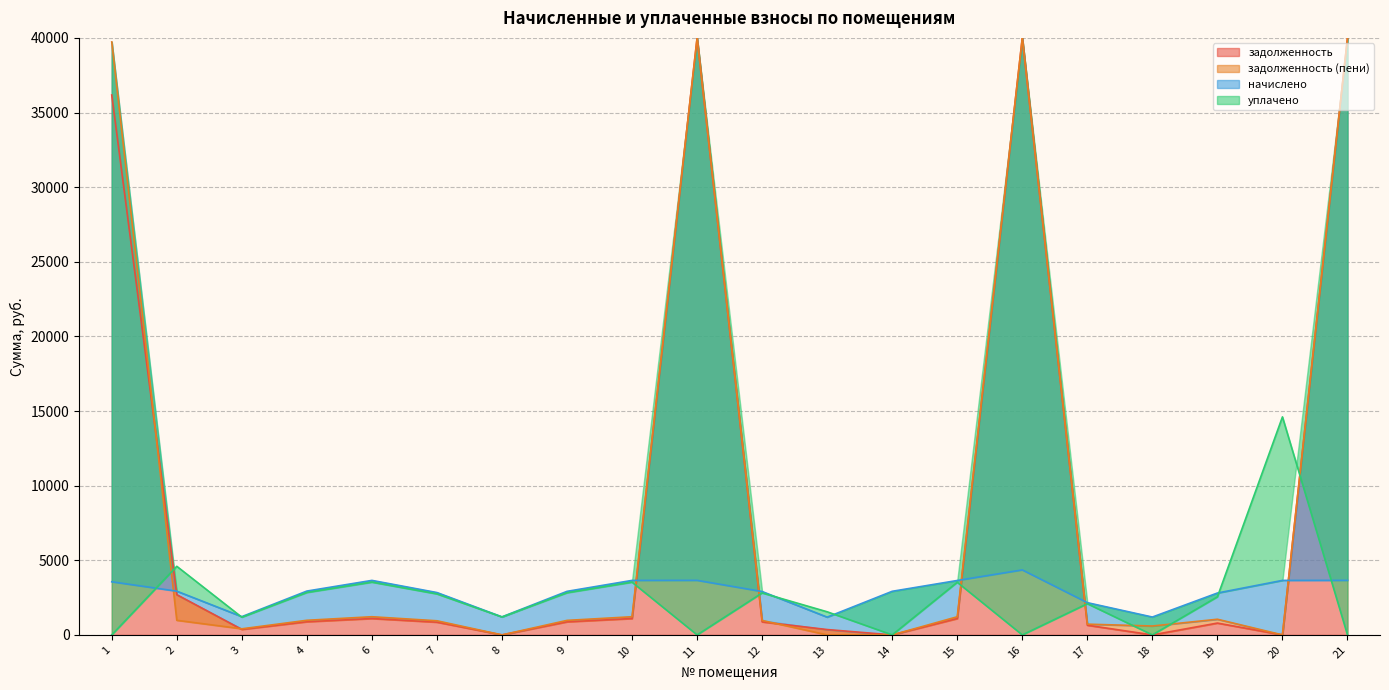

The value of задолженность at 9 is 877.0. True or false?

True